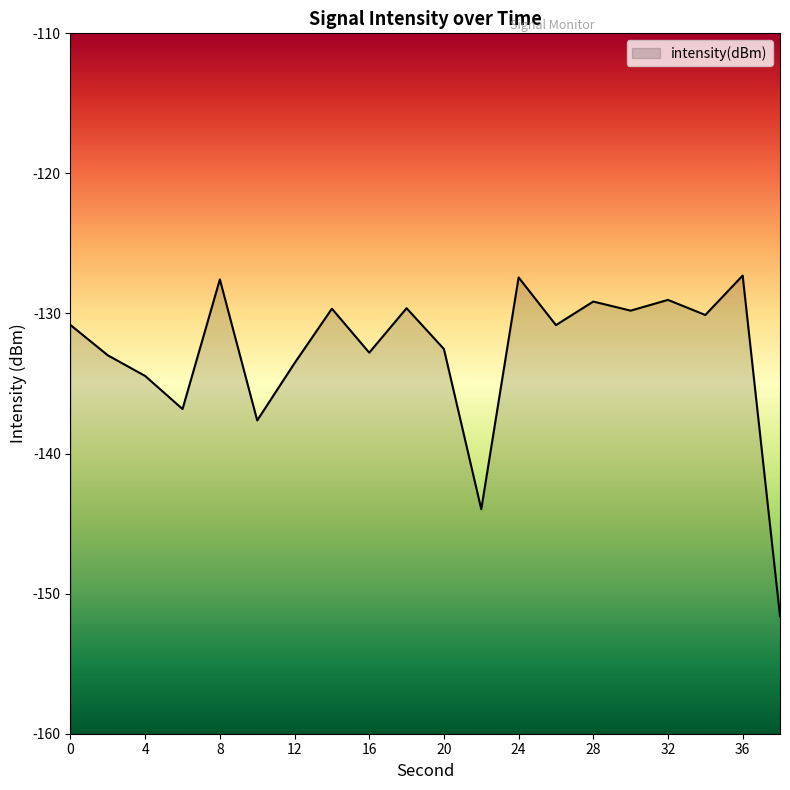

The value at 8 is -127.6. True or false?

True